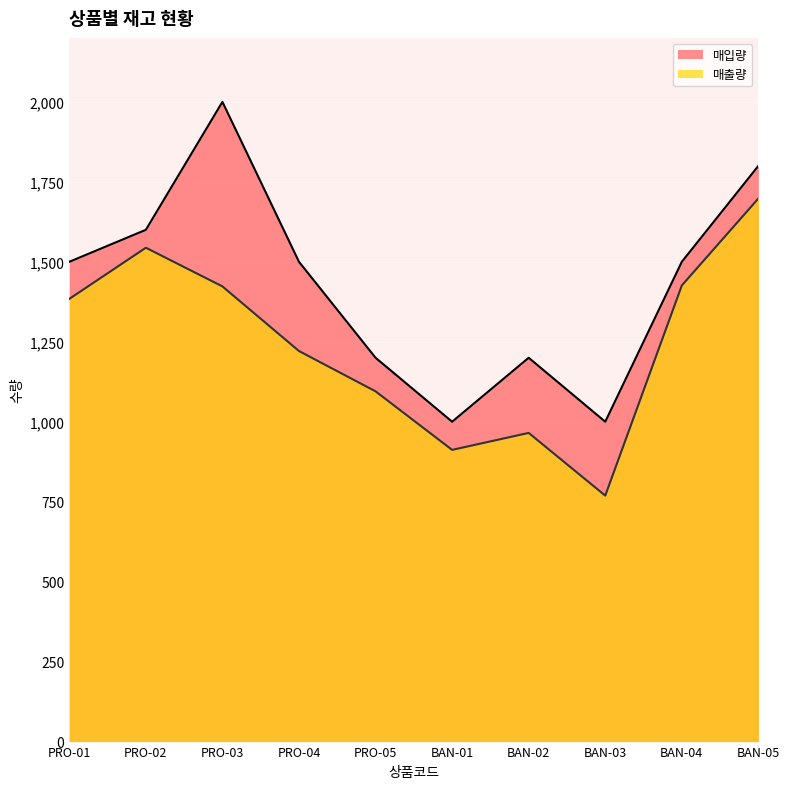

Rank the series at BAN-03 from highest to lowest value.

매입량, 매출량